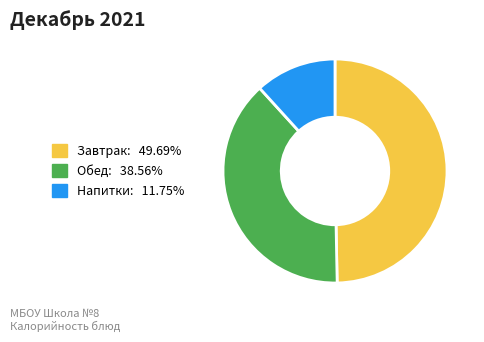

Is there a majority slice in this chart?

No